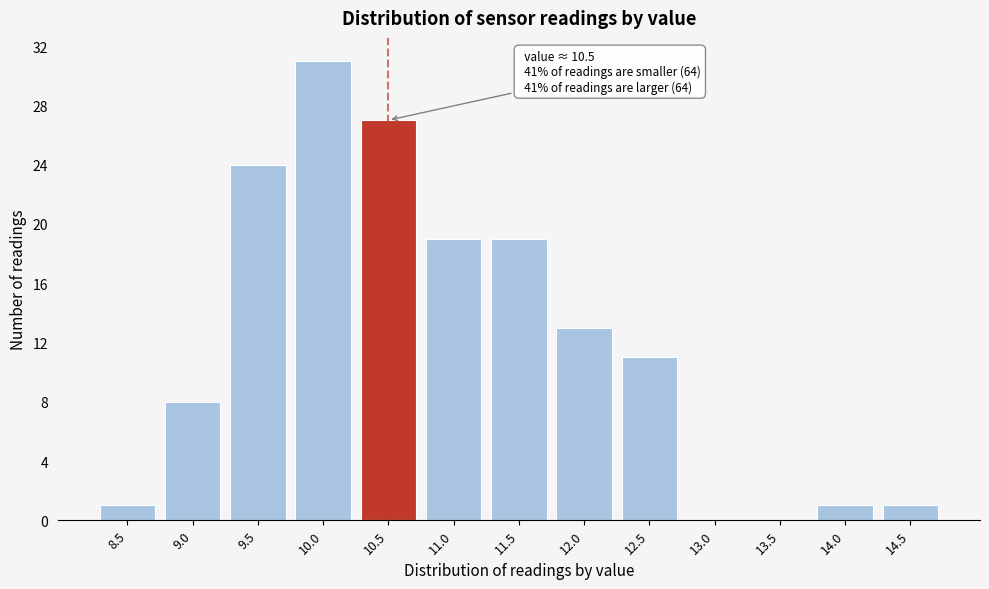

Reading left to right, what are all the values shown in this chart?

8.5=1	9.0=8	9.5=24	10.0=31	10.5=27	11.0=19	11.5=19	12.0=13	12.5=11	13.0=0	13.5=0	14.0=1	14.5=1